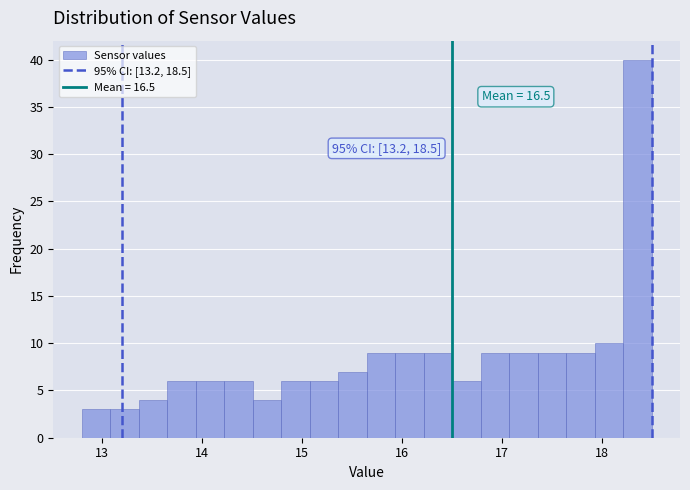

Read against the x-axis, roughly where is the centre of the tallest bar?

18.4